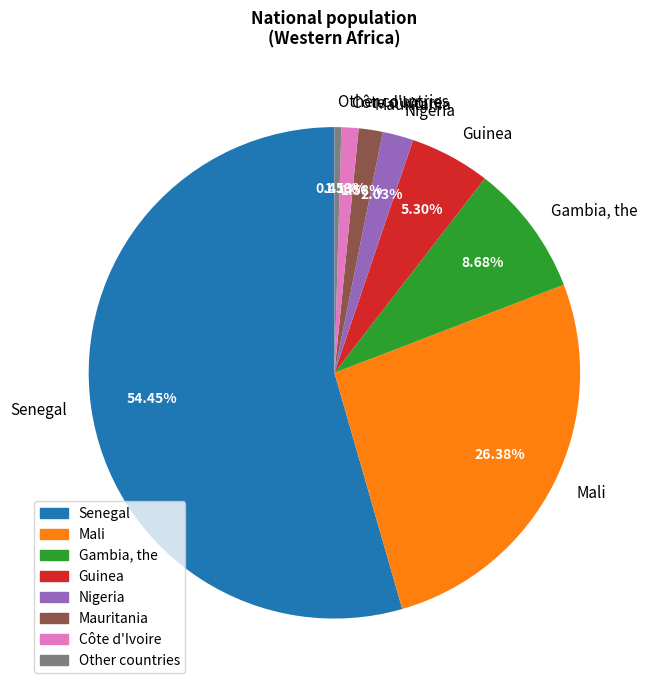

Rank the categories by value from lowest to highest.

Other countries, Côte d'Ivoire, Mauritania, Nigeria, Guinea, Gambia, the, Mali, Senegal